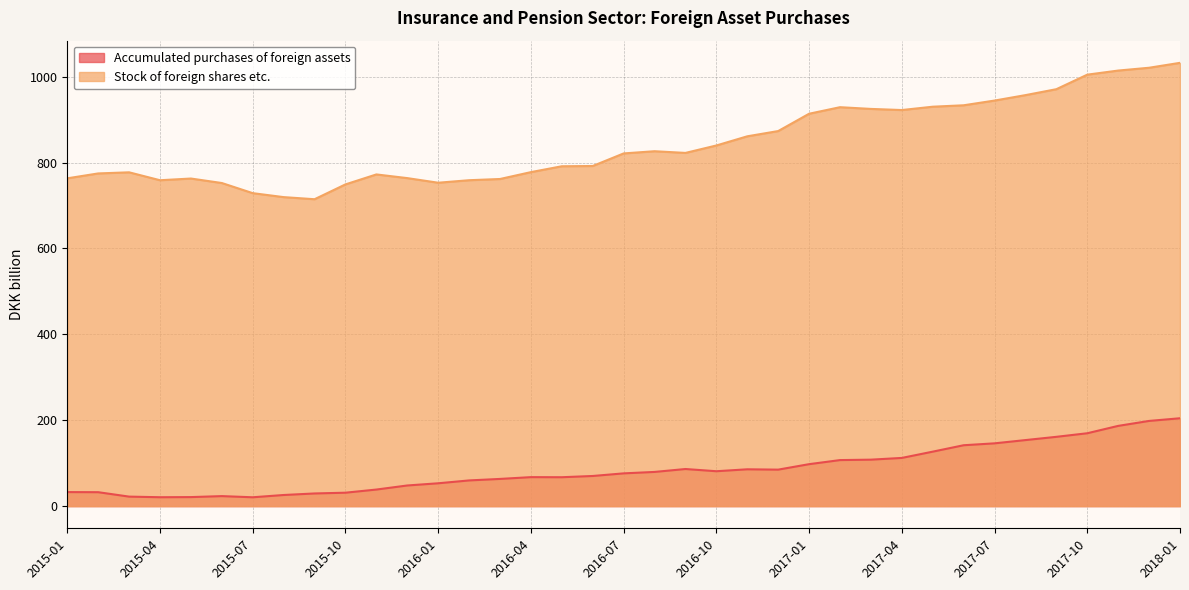

Reading left to right, list all the values displayed in this chart.

Accumulated purchases of foreign assets: 2015-01=32.7	2015-02=32.4	2015-03=22.1	2015-04=20.7	2015-05=21.0	2015-06=23.3	2015-07=20.6	2015-08=25.9	2015-09=29.5	2015-10=31.3	2015-11=38.6	2015-12=48.1	2016-01=53.2	2016-02=59.8	2016-03=63.3	2016-04=67.5	2016-05=67.3	2016-06=70.2	2016-07=76.3	2016-08=79.6	2016-09=86.4	2016-10=81.3	2016-11=85.7	2016-12=85.0	2017-01=97.7	2017-02=107.2	2017-03=108.2	2017-04=112.2	2017-05=126.8	2017-06=141.8	2017-07=146.2	2017-08=153.8	2017-09=161.4	2017-10=169.7	2017-11=186.8	2017-12=198.4	2018-01=204.6
Stock of foreign shares etc.: 2015-01=763.2	2015-02=774.6	2015-03=777.2	2015-04=758.8	2015-05=762.8	2015-06=752.3	2015-07=728.7	2015-08=719.5	2015-09=714.6	2015-10=749.1	2015-11=772.3	2015-12=763.7	2016-01=753.0	2016-02=758.8	2016-03=761.7	2016-04=777.7	2016-05=791.3	2016-06=792.0	2016-07=821.2	2016-08=826.3	2016-09=822.4	2016-10=839.7	2016-11=861.1	2016-12=873.3	2017-01=913.6	2017-02=928.9	2017-03=924.9	2017-04=922.2	2017-05=930.0	2017-06=933.3	2017-07=944.3	2017-08=957.0	2017-09=970.8	2017-10=1004.6	2017-11=1014.2	2017-12=1020.7	2018-01=1032.2